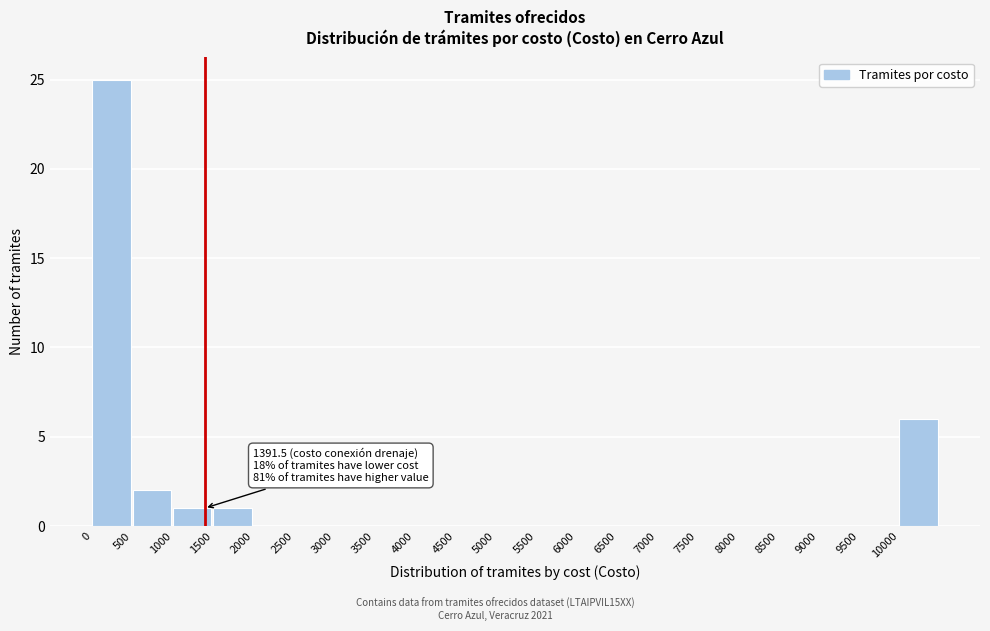

Over which range of the x-axis is the bar tallest?

0 to 500